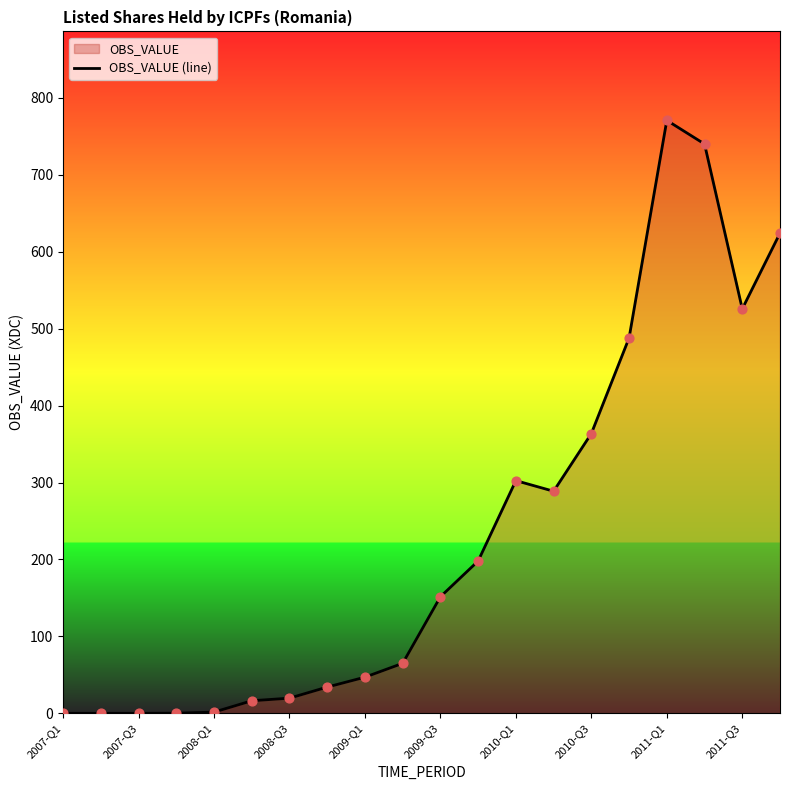

Between 2008-Q1 and 2009-Q3, which is larger?

2009-Q3